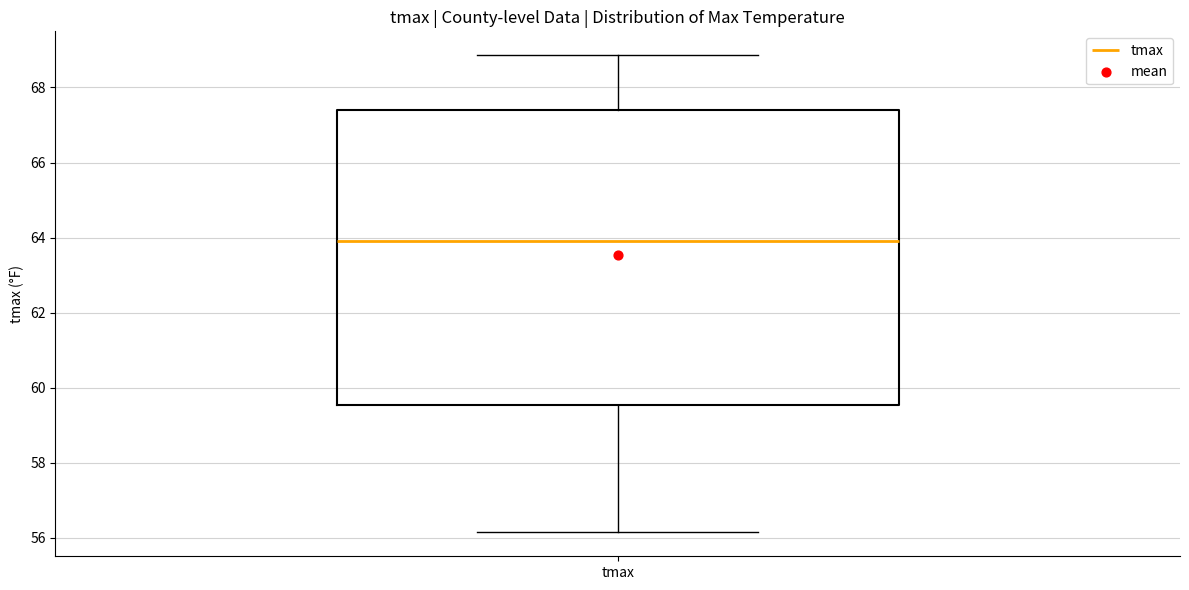

Transcribe this box plot: give where the median line is, the range the box spans, and where the two whiskers end, as read against the y-axis. The values are not printed on the chart, so give them approximately, as read against the axis.

median 64.0, box 59.6 to 67.4, whiskers 56.2 to 68.8